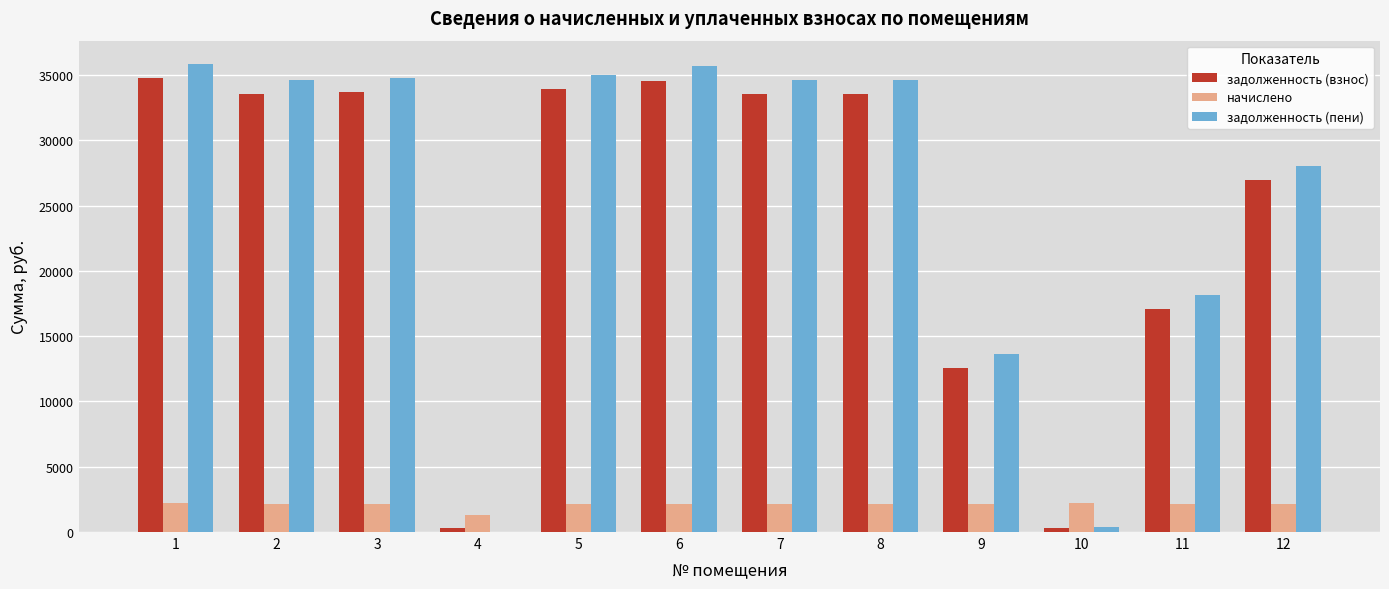

What is the sum of all задолженность (пени) values?

305333.6